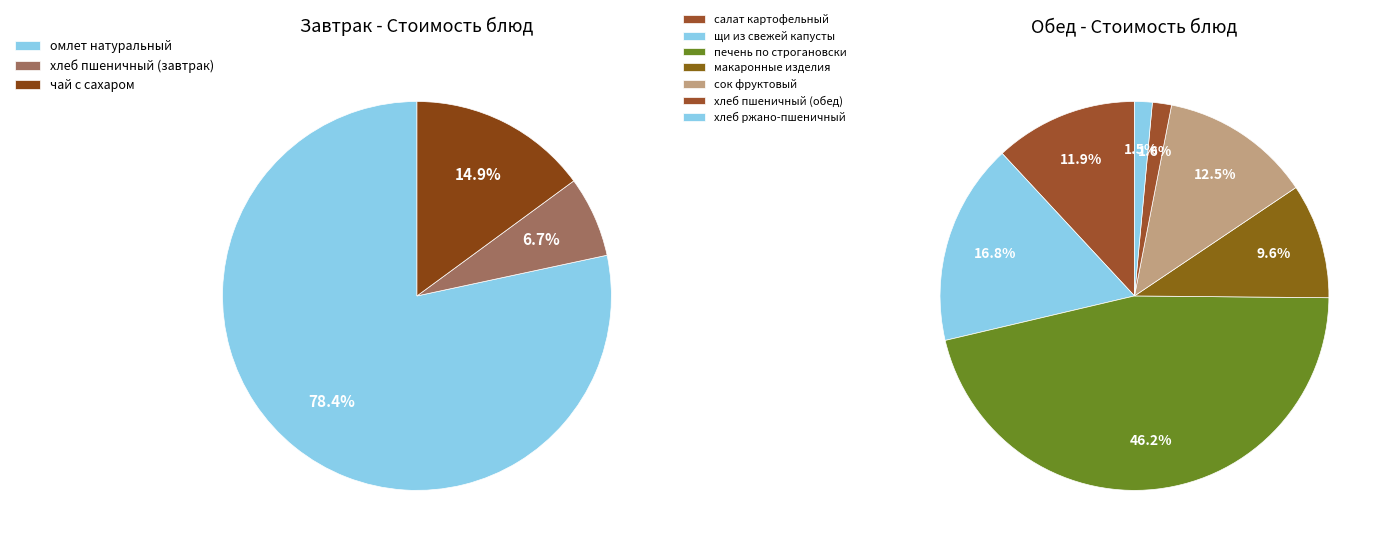

Which category has the biggest portion of the pie?

печень по строгановски